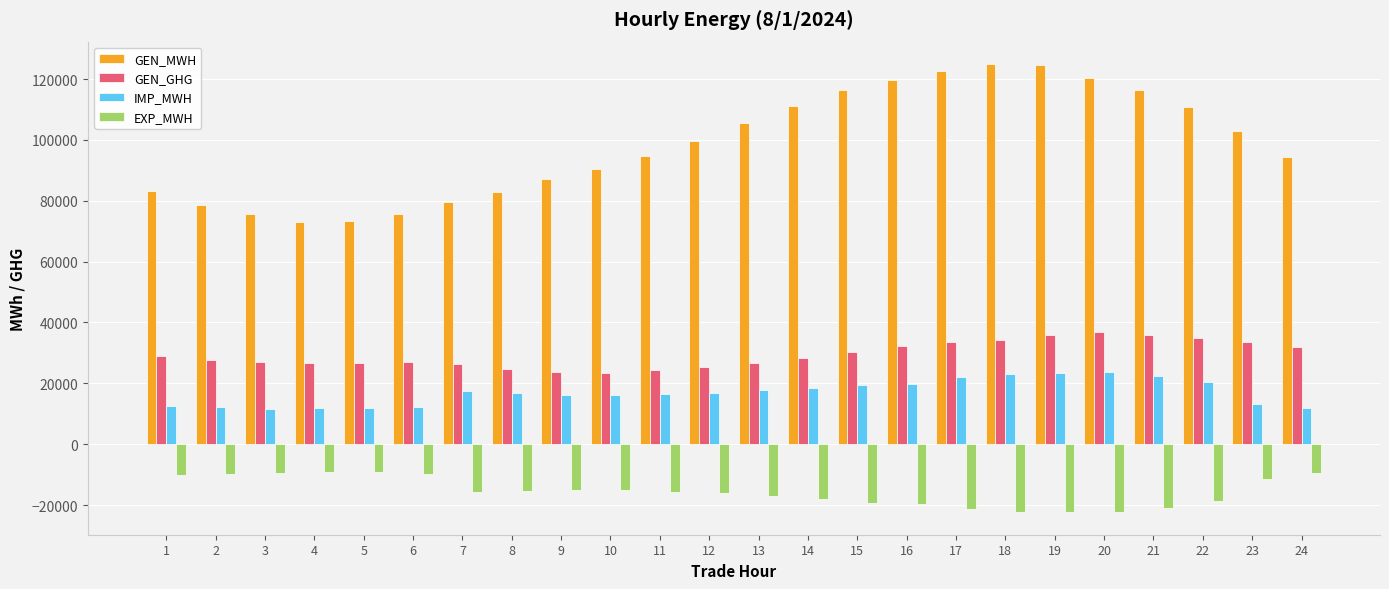

What is the value of the GEN_GHG bar at the 6th from the left?

27053